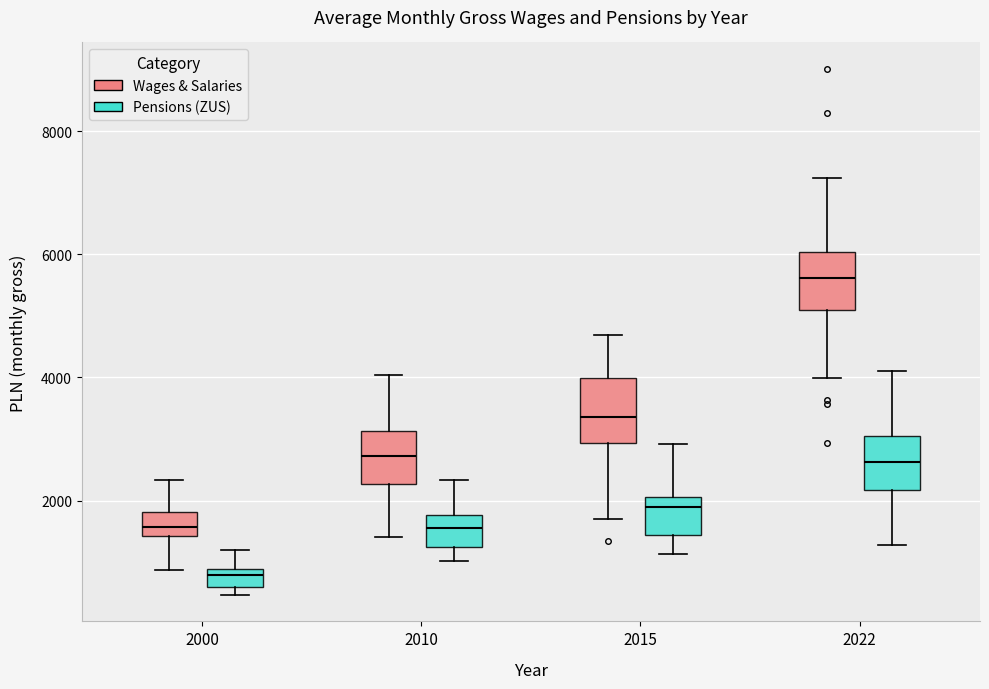

Reading left to right, transcribe this box plot: for each box, give where its median line is, the range the box spans, and where its two whiskers end, as read against the y-axis. The values are not printed on the chart, so give them approximately, as read against the axis.

2000 (Wages & Salaries): median 1600, box 1400 to 1800, whiskers 800 to 2400
2000 (Pensions (ZUS)): median 800 (just below the box's upper edge), box 600 to 800, whiskers 400 to 1200
2010 (Wages & Salaries): median 2800, box 2200 to 3200, whiskers 1400 to 4000
2010 (Pensions (ZUS)): median 1600, box 1200 to 1800, whiskers 1000 to 2400
2015 (Wages & Salaries): median 3400, box 3000 to 4000, whiskers 1600 to 4600
2015 (Pensions (ZUS)): median 2000 (just below the box's upper edge), box 1400 to 2000, whiskers 1200 to 3000
2022 (Wages & Salaries): median 5600, box 5000 to 6000, whiskers 4000 to 7200
2022 (Pensions (ZUS)): median 2600, box 2200 to 3000, whiskers 1200 to 4200